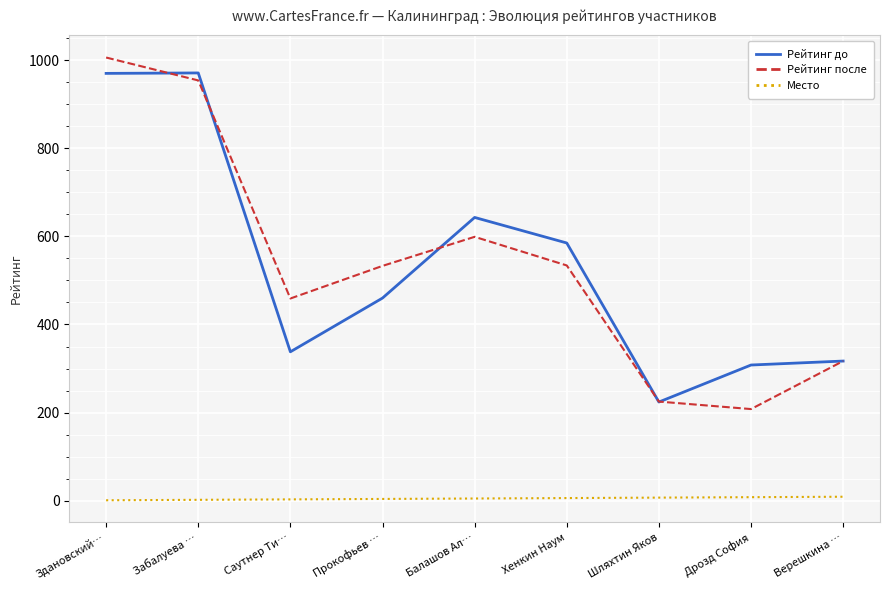

What is the highest value of the Рейтинг после series?

1006